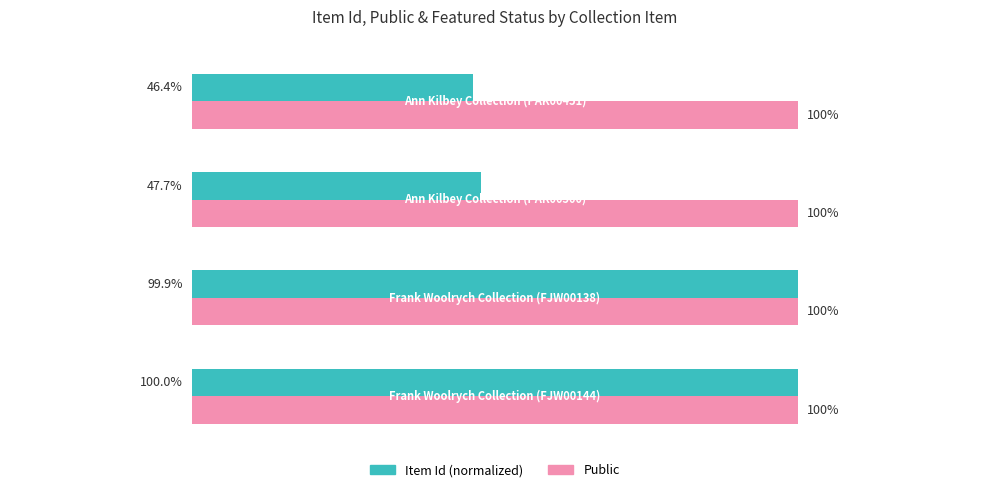

Count the number of data series in this chart.

2